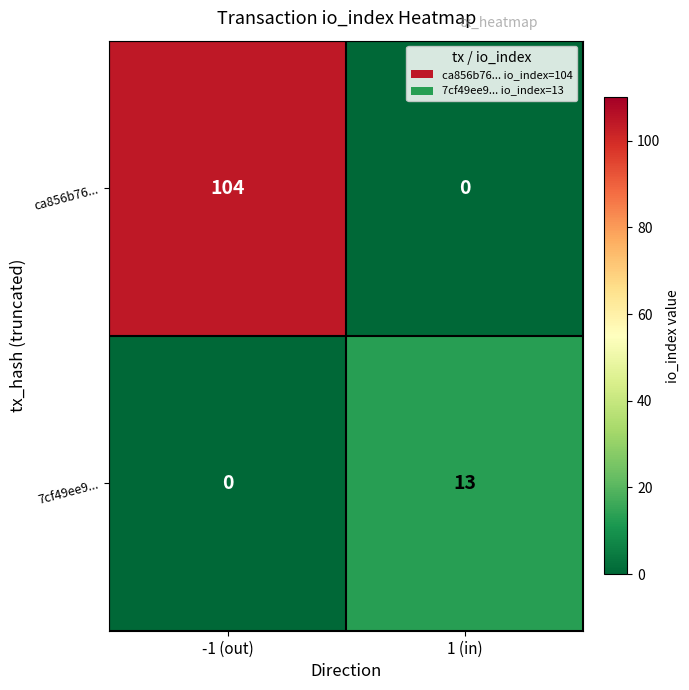

Reading left to right, transcribe all the data shown in this chart.

ca856b76...: -1 (out)=104	1 (in)=0
7cf49ee9...: -1 (out)=0	1 (in)=13